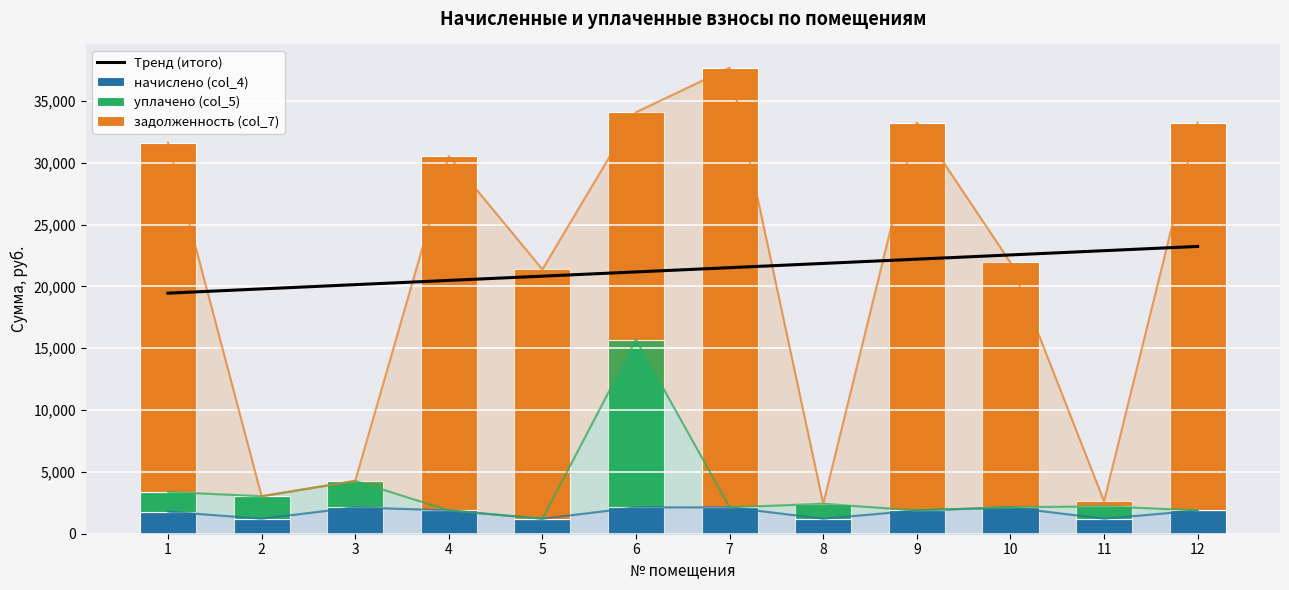

Which series has the largest total across all categories?

Тренд (итого)